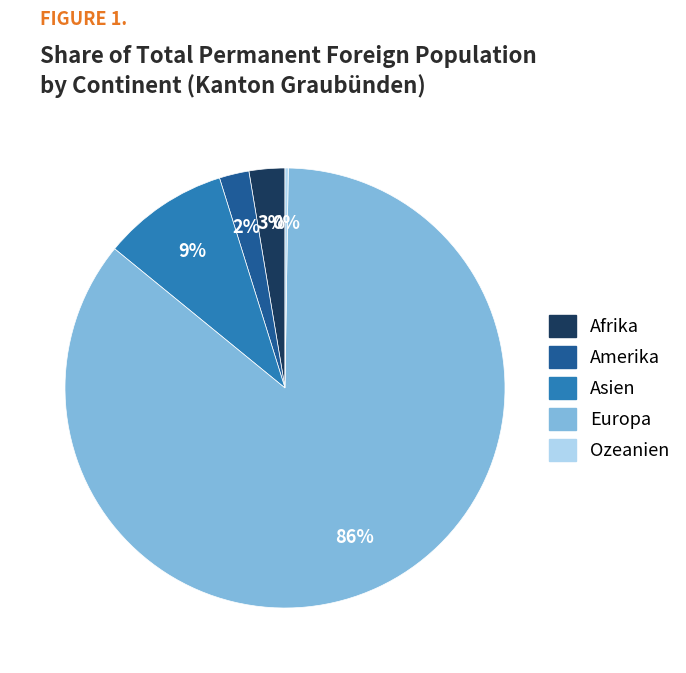

The Asien slice represents 1% of the pie. True or false?

False